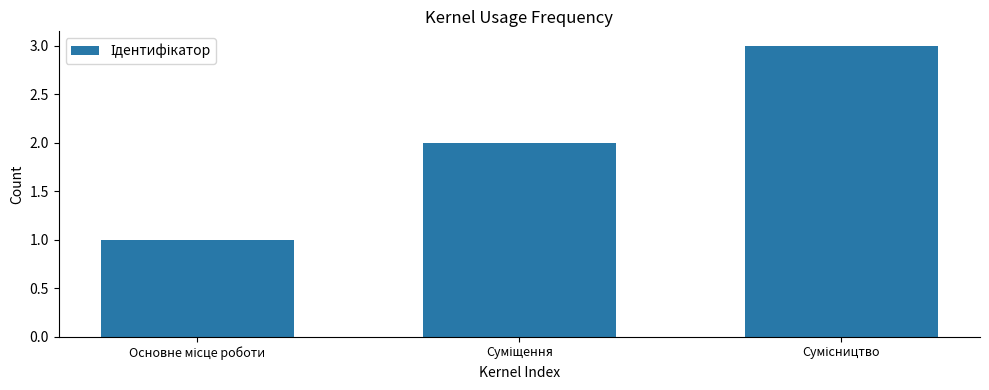

What is the sum of all values?

6